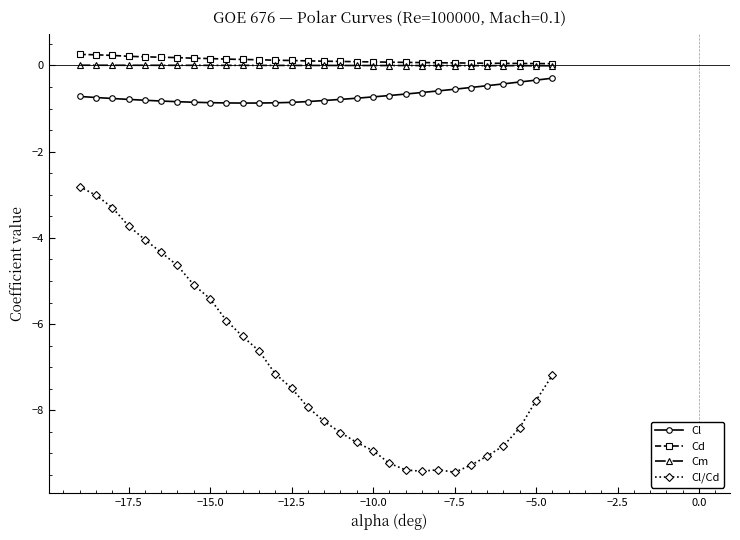

What is the minimum value for Cl?

-0.9